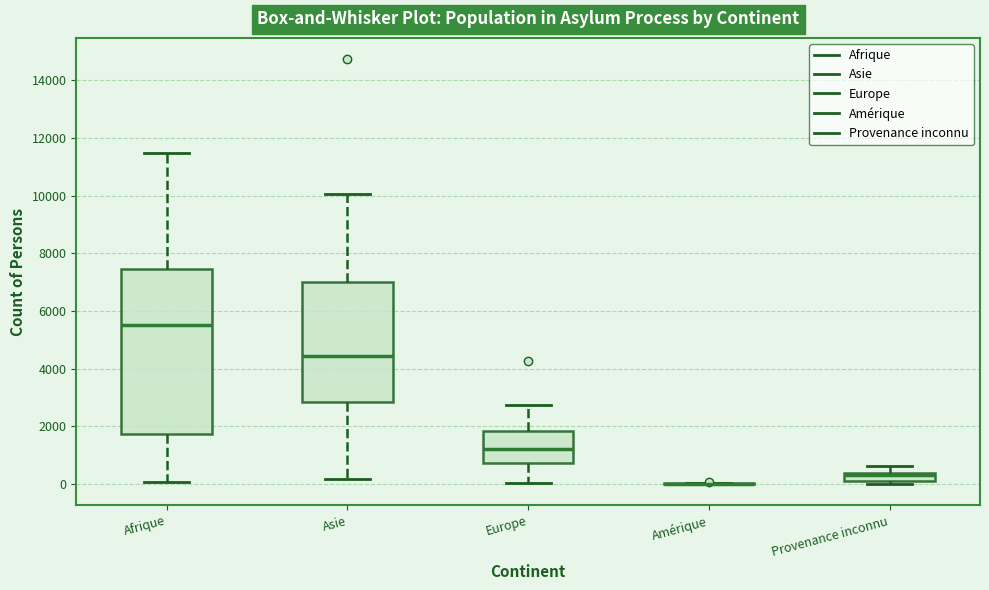

Comparing the boxes themselves (not the whiskers), which one is the tallest?

Afrique